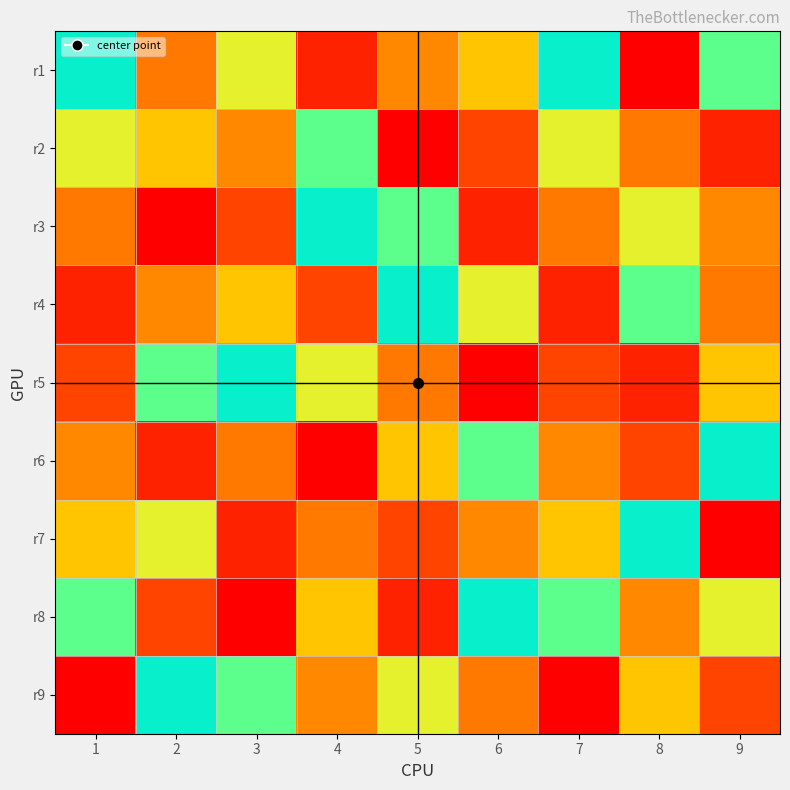

How many distinct data groups are displayed?

9